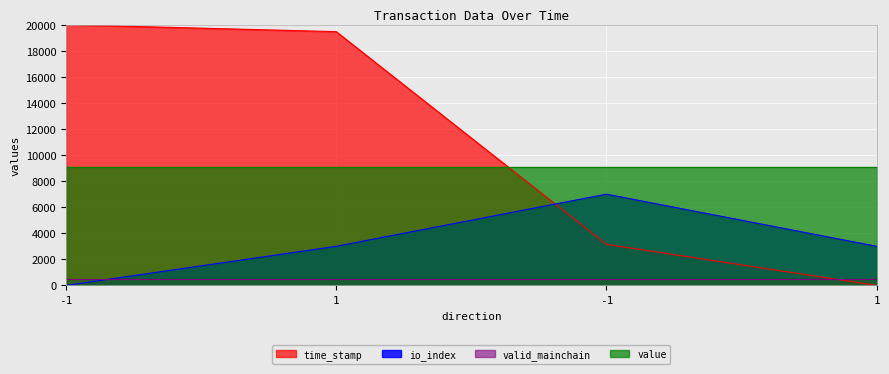

What is the value of the time_stamp point at the 1st from the left?

20000.0